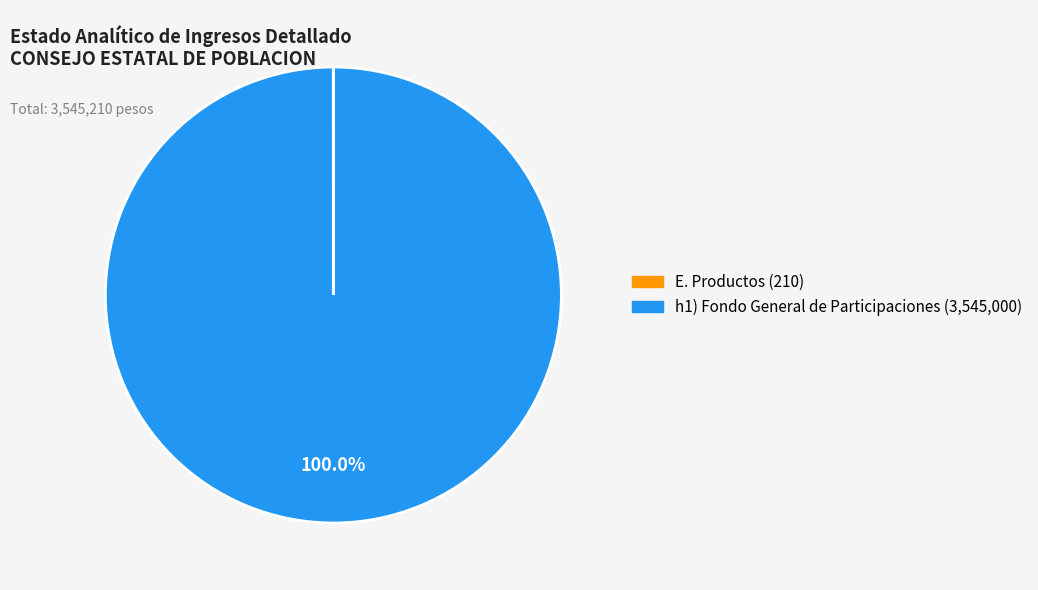

Is there any slice that represents more than half of the pie?

Yes